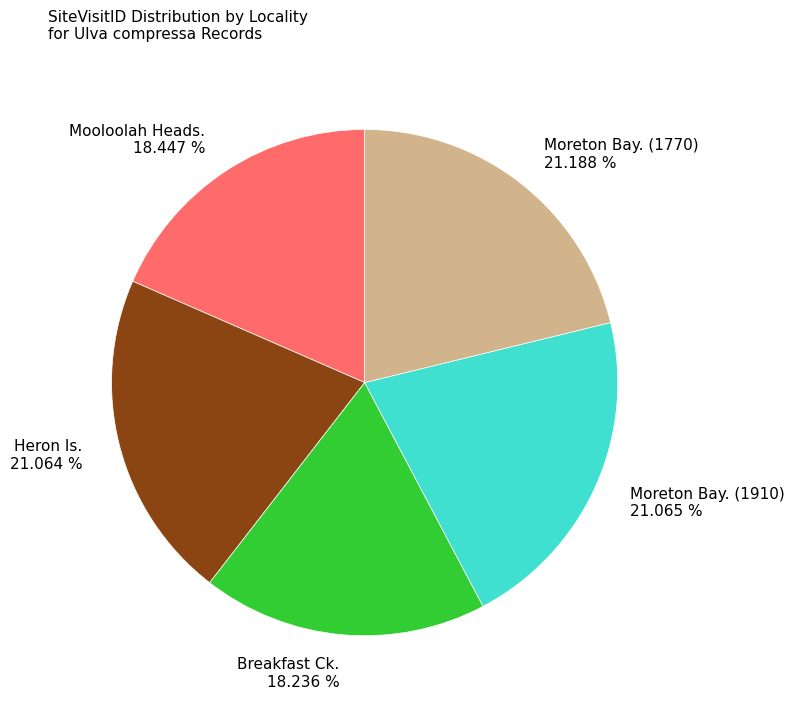

The Breakfast Ck. slice represents 18% of the pie. True or false?

True